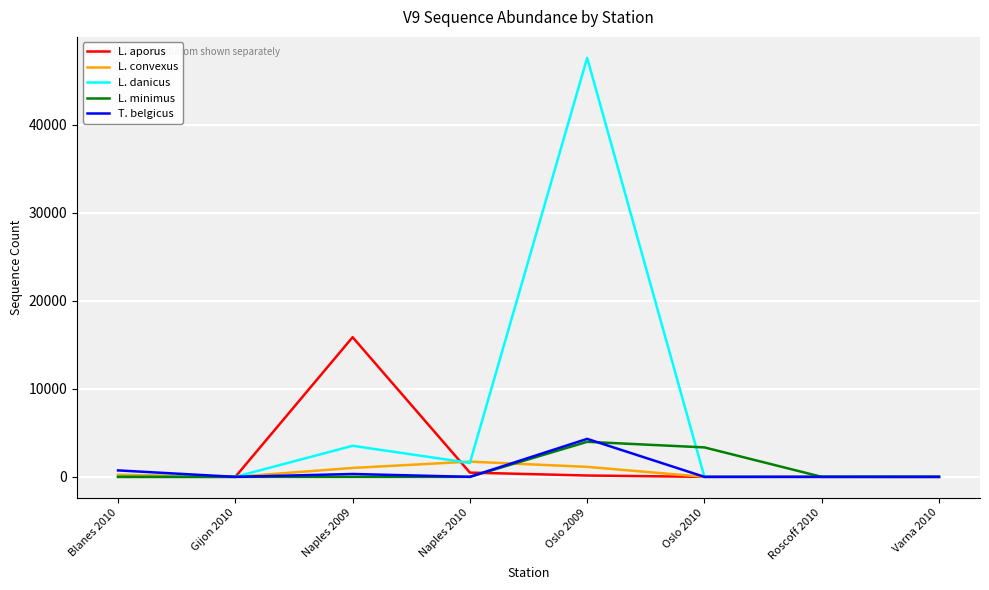

Which category has the highest value in the L. aporus series?

Naples 2009